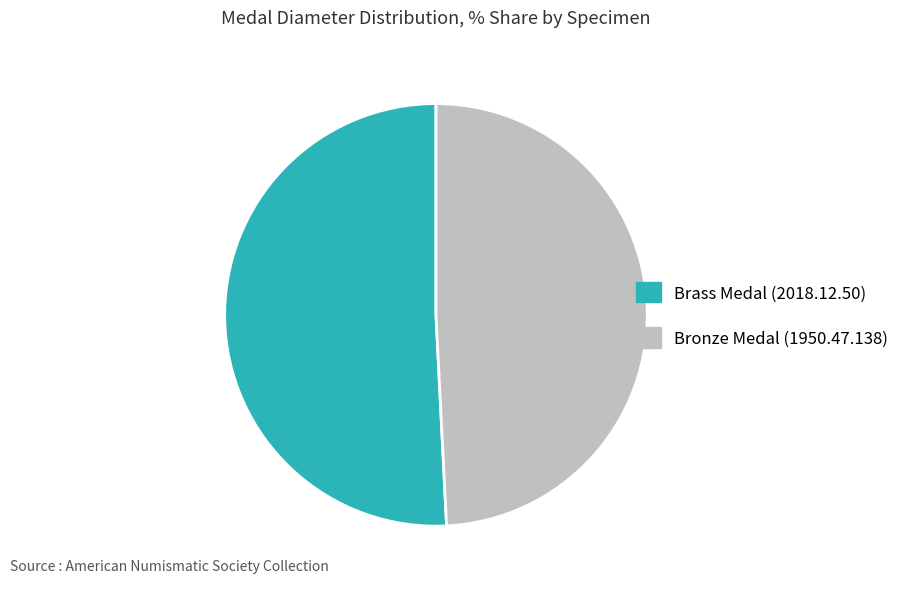

Is the sum of Brass Medal (2018.12.50) and Bronze Medal (1950.47.138) greater than half?

Yes